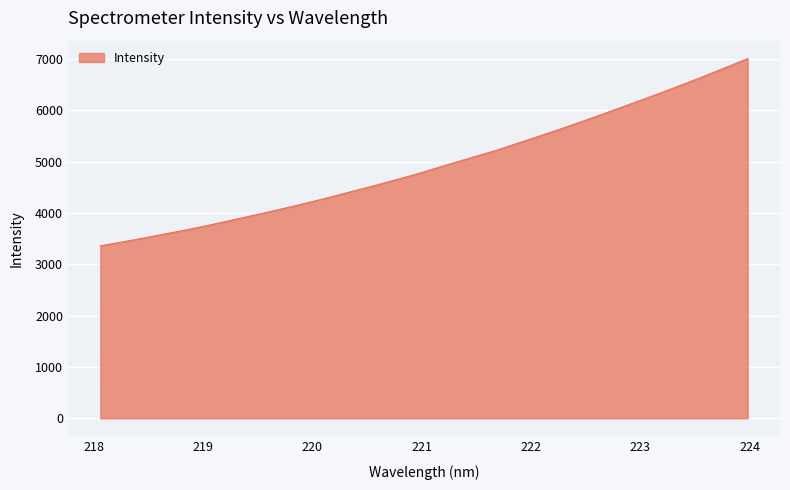

Does the chart display data point markers on the line(s)?

No